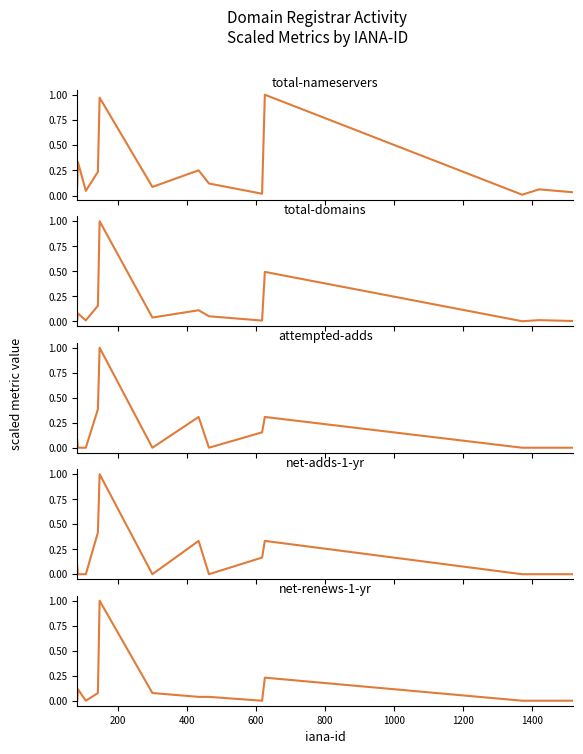

Which label corresponds to the smallest value in the chart?

200